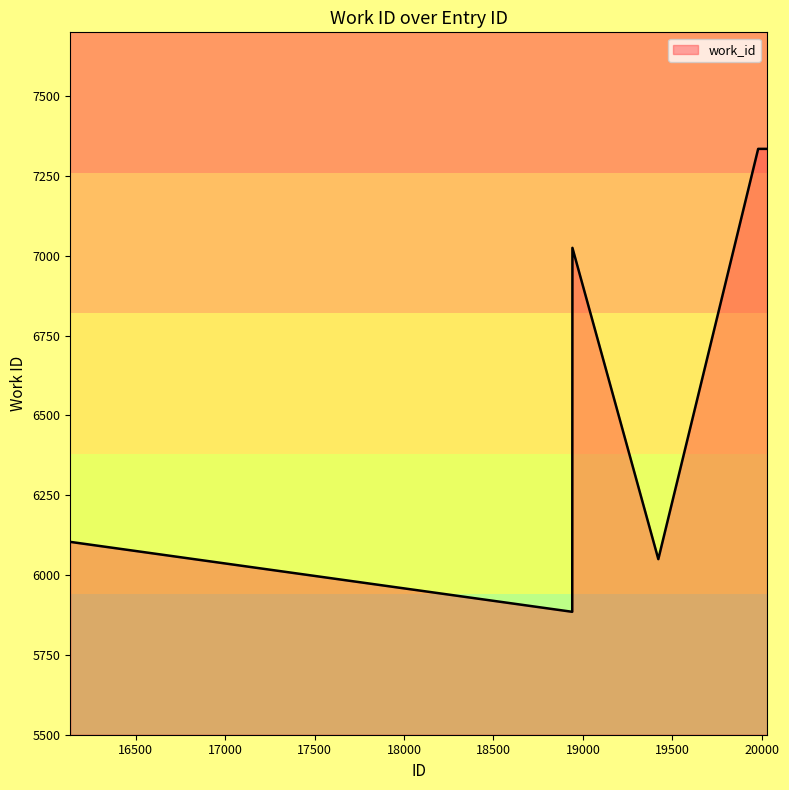

What is the difference between the maximum and minimum values?

1450